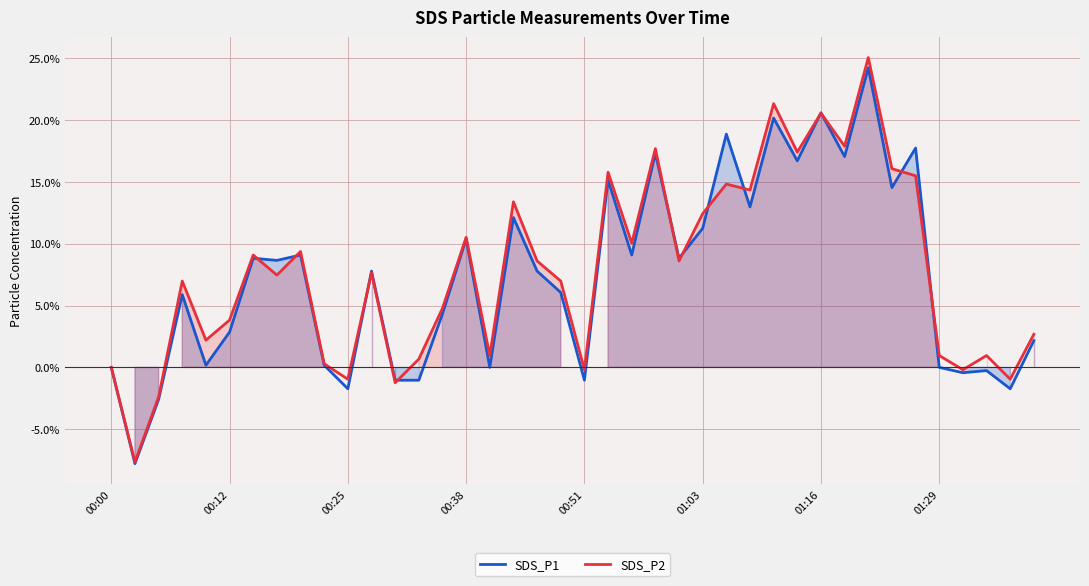

What is the lowest value of the SDS_P1 series?

-7.8